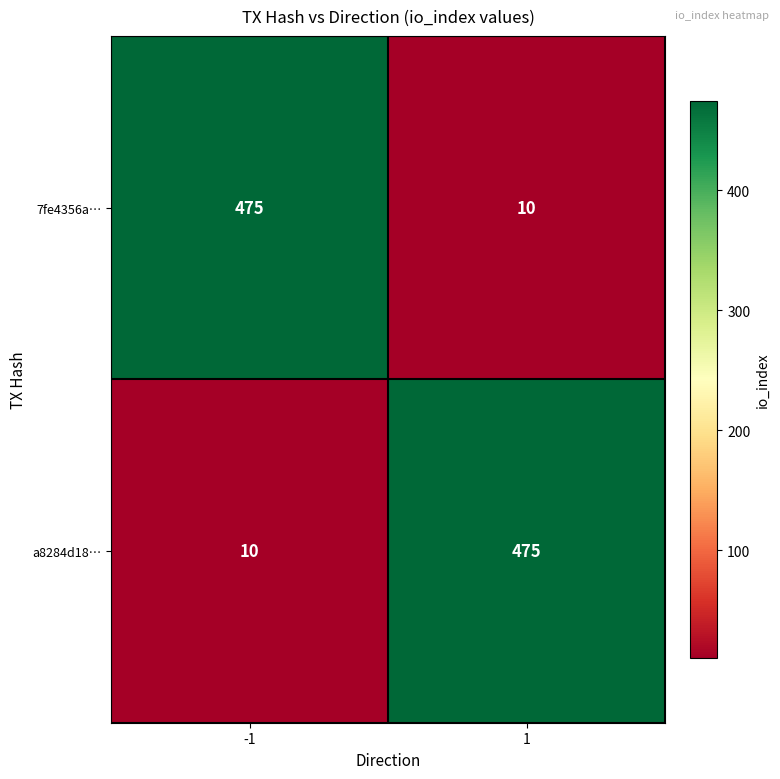

What value does the a8284d18… series have at 1, to the nearest 10?

480